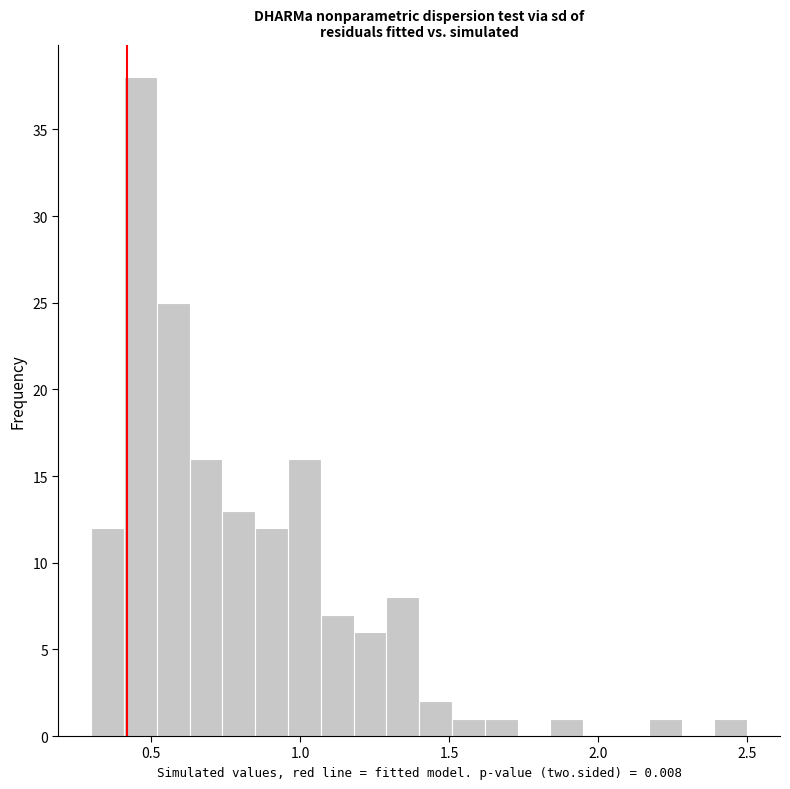

Read against the x-axis, roughly where is the centre of the tallest bar?

0.45